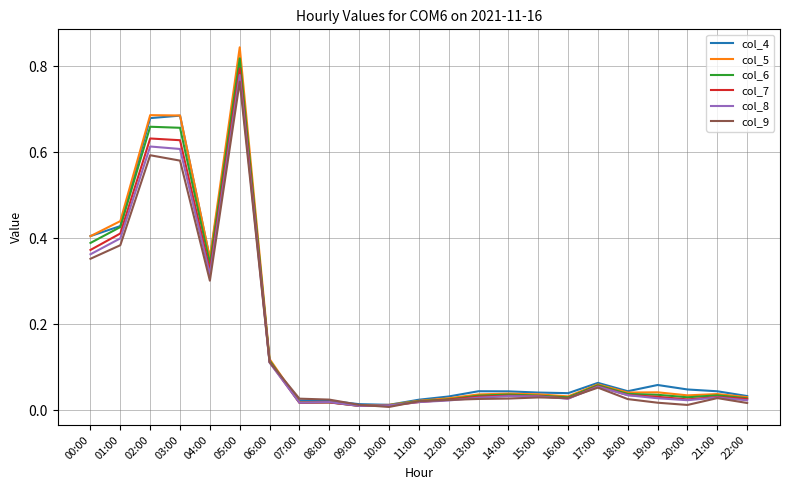

At which category does col_9 reach its first local peak?

02:00